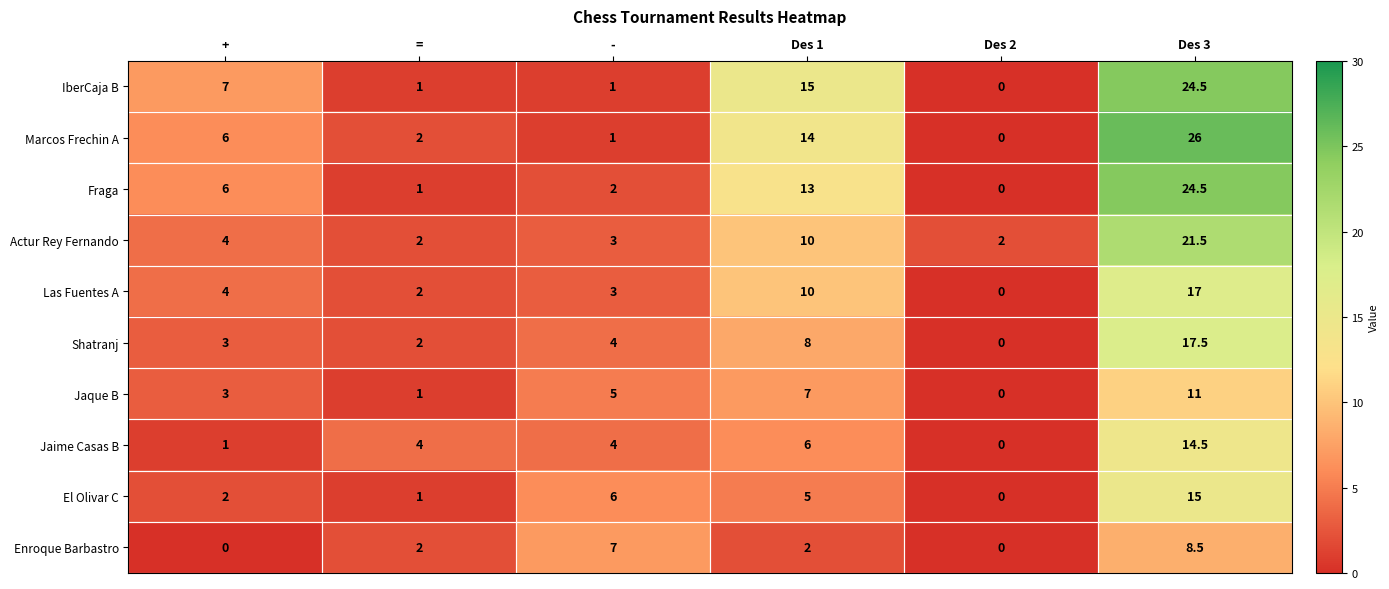

At which category is the sum across all series the highest?

Des 3